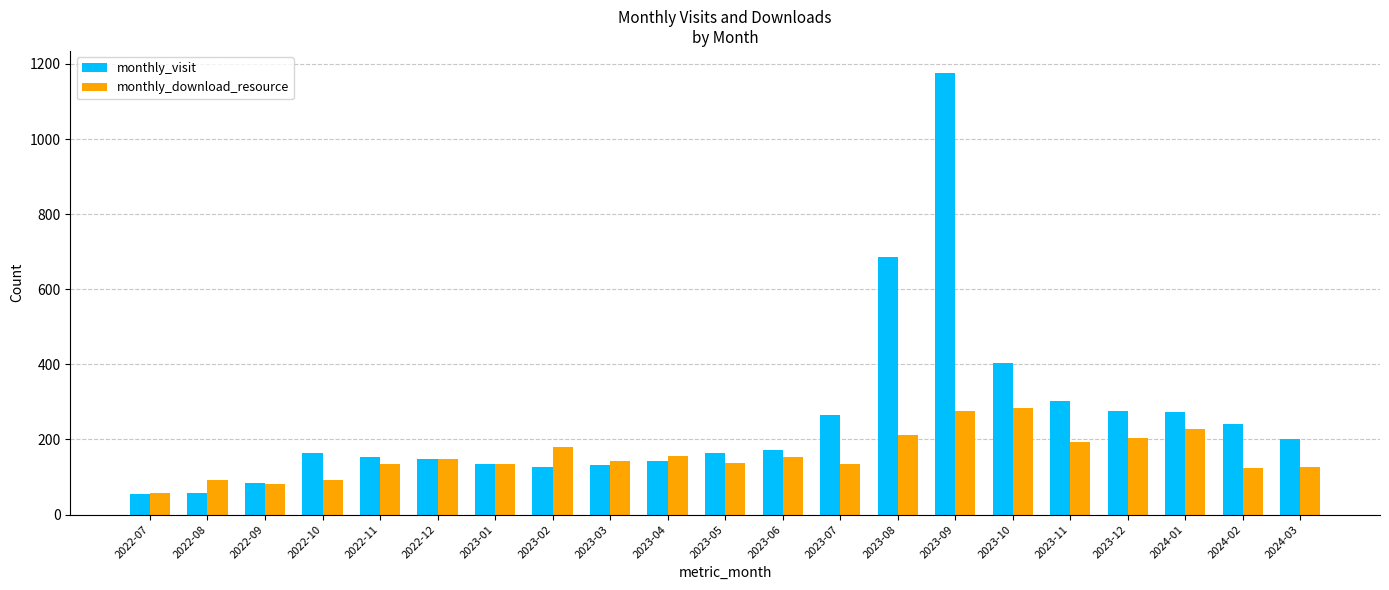

True or false: monthly_visit has a value of 403 at 2023-10.

True